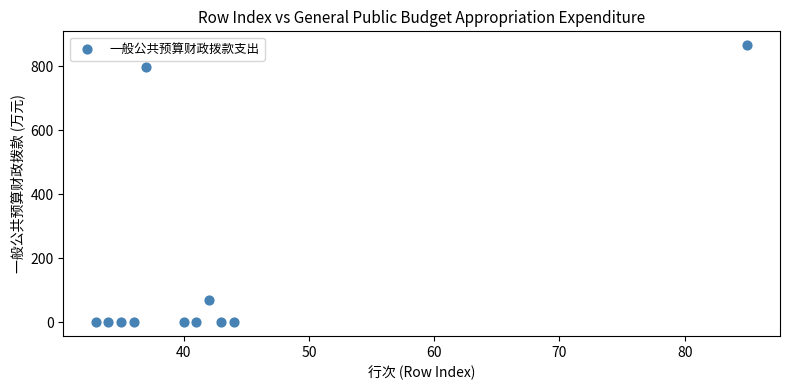

What is the range of X values (max minus min)?

52.0